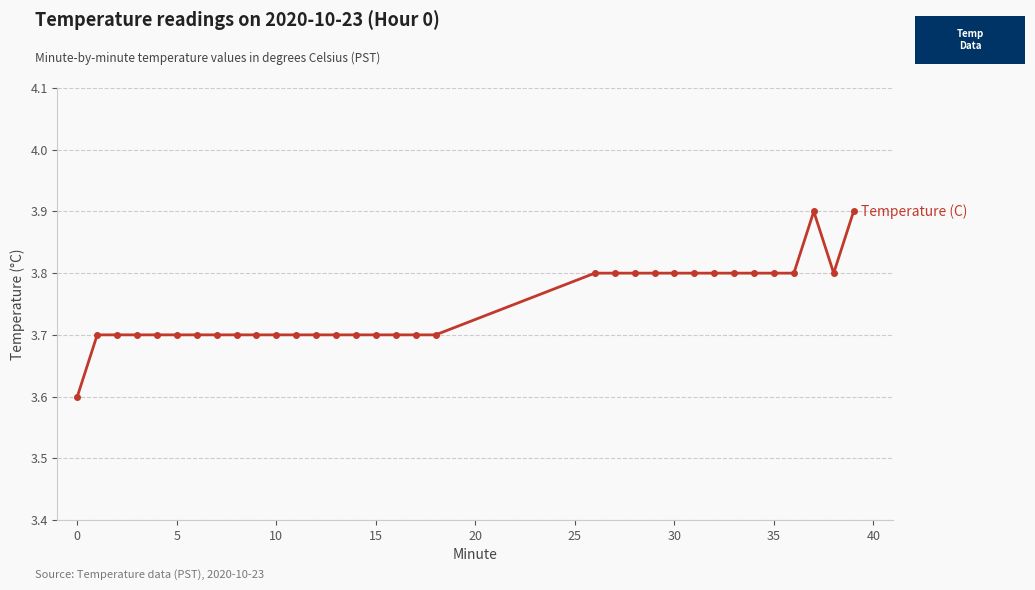

What is the greatest value displayed?

3.9